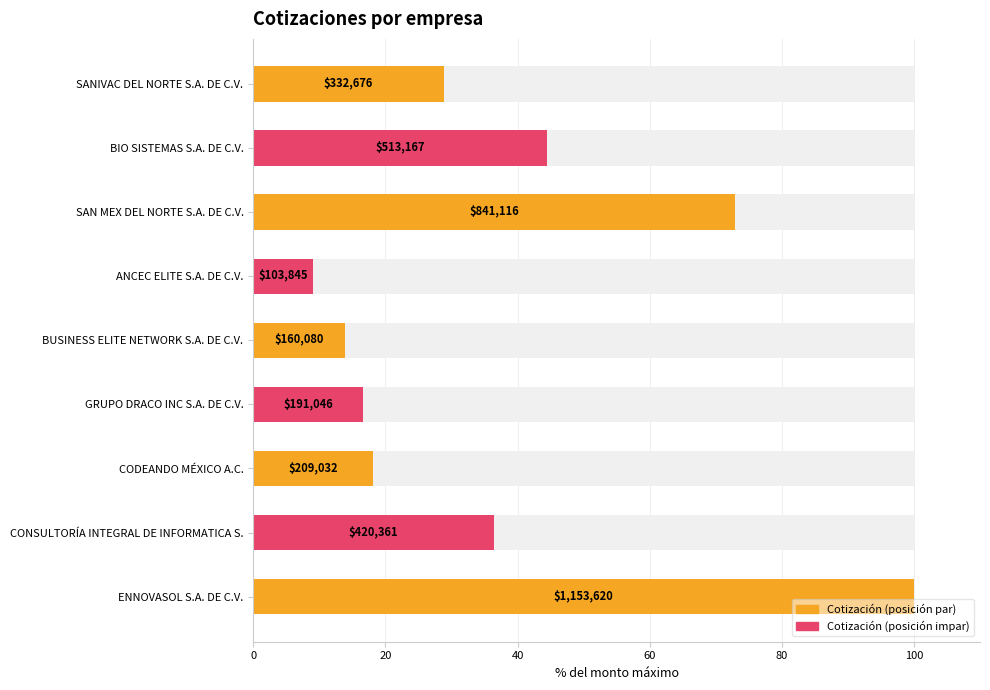

Are the bars grouped side by side (vs. stacked)?

No